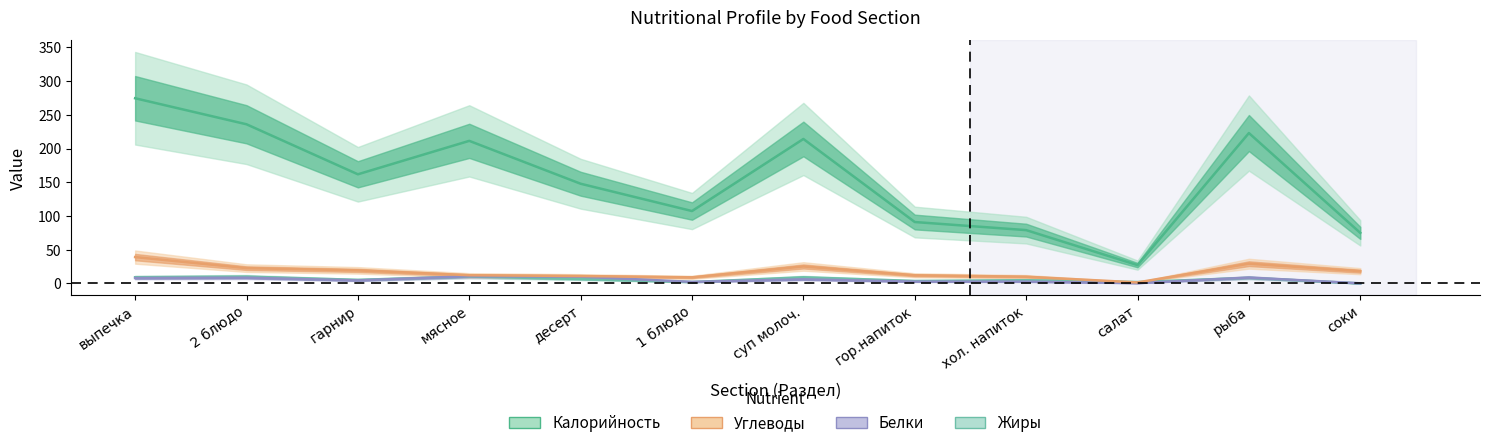

Which series has the widest spread of values?

Калорийность